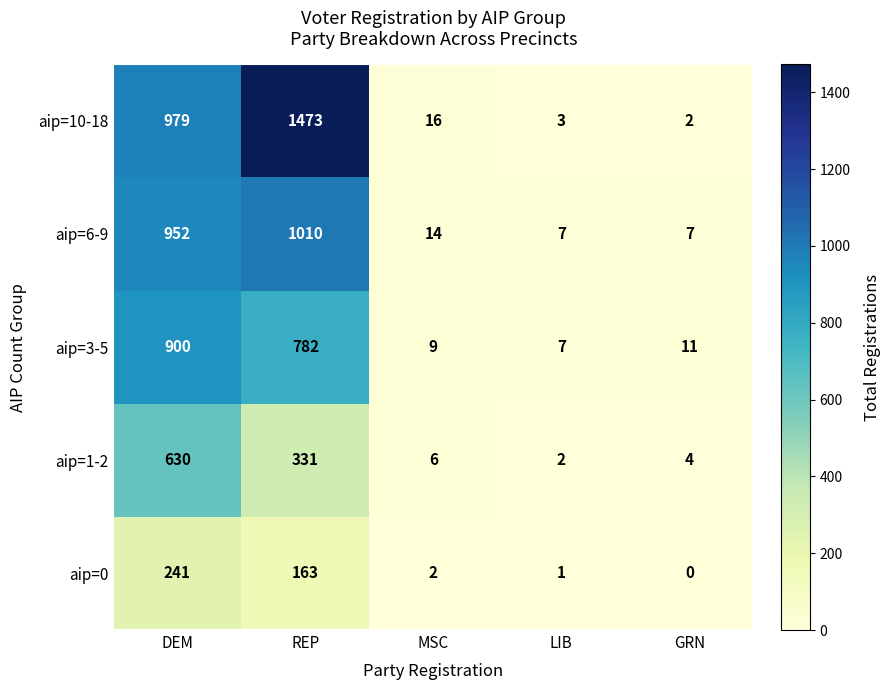

At how many categories does at least one series exceed 320?

2